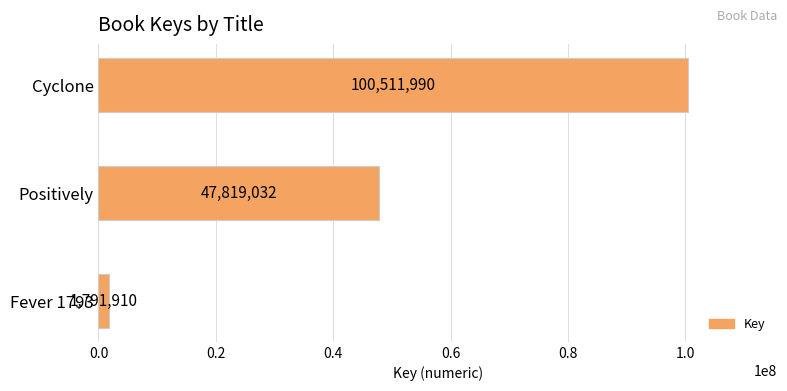

Reading bottom to top, extract all data points from this chart.

1791910	47819032	100511990